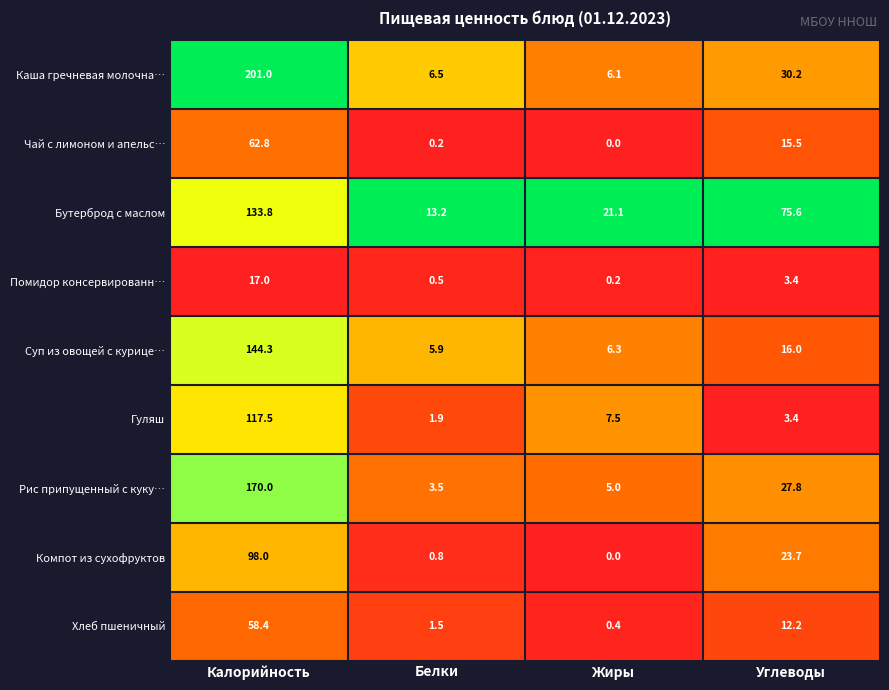

Which series has the largest total across all categories?

Каша гречневая молочна…